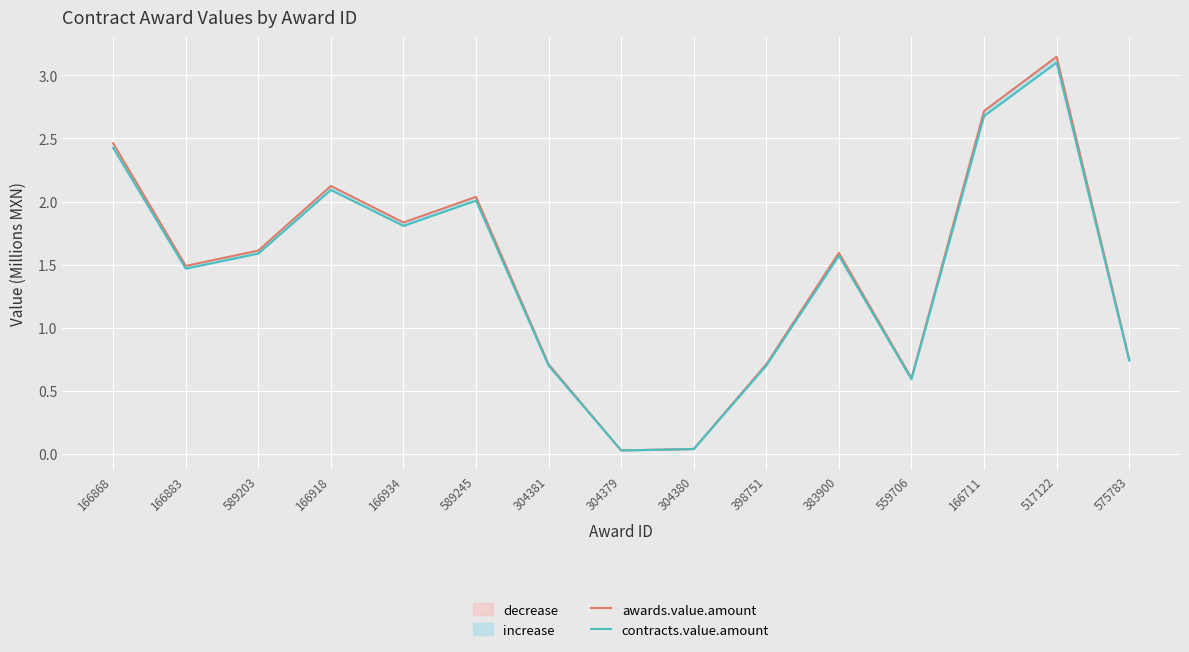

At which label is awards.value.amount closest to 1?

575783